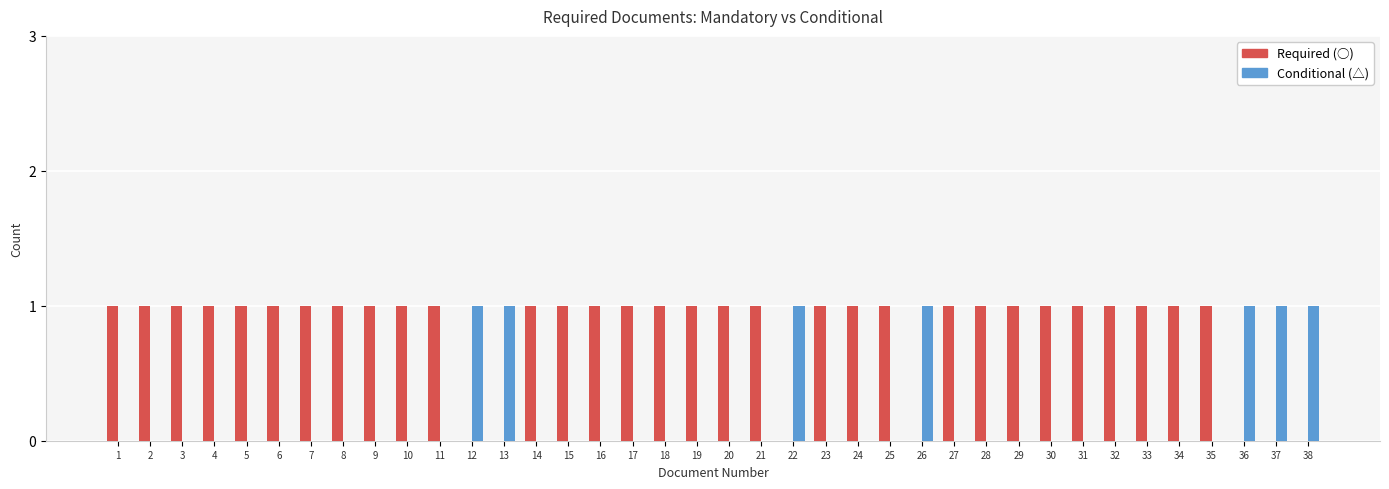

Are the bars grouped side by side (vs. stacked)?

Yes